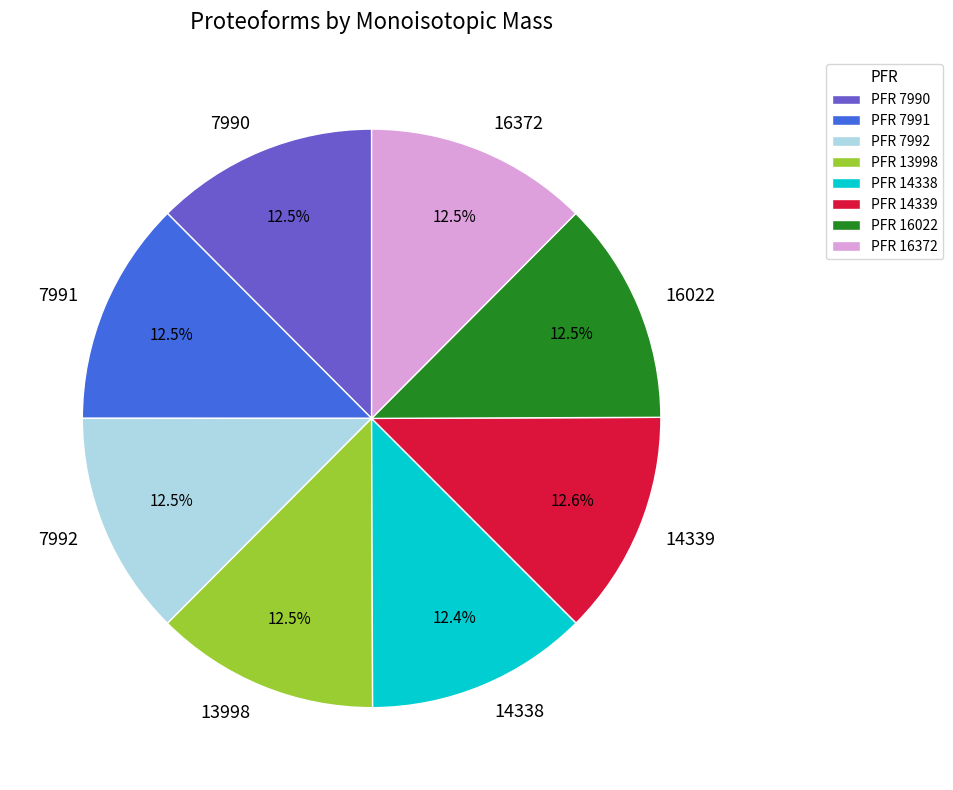

Does 13998 represent more than half of the total?

No